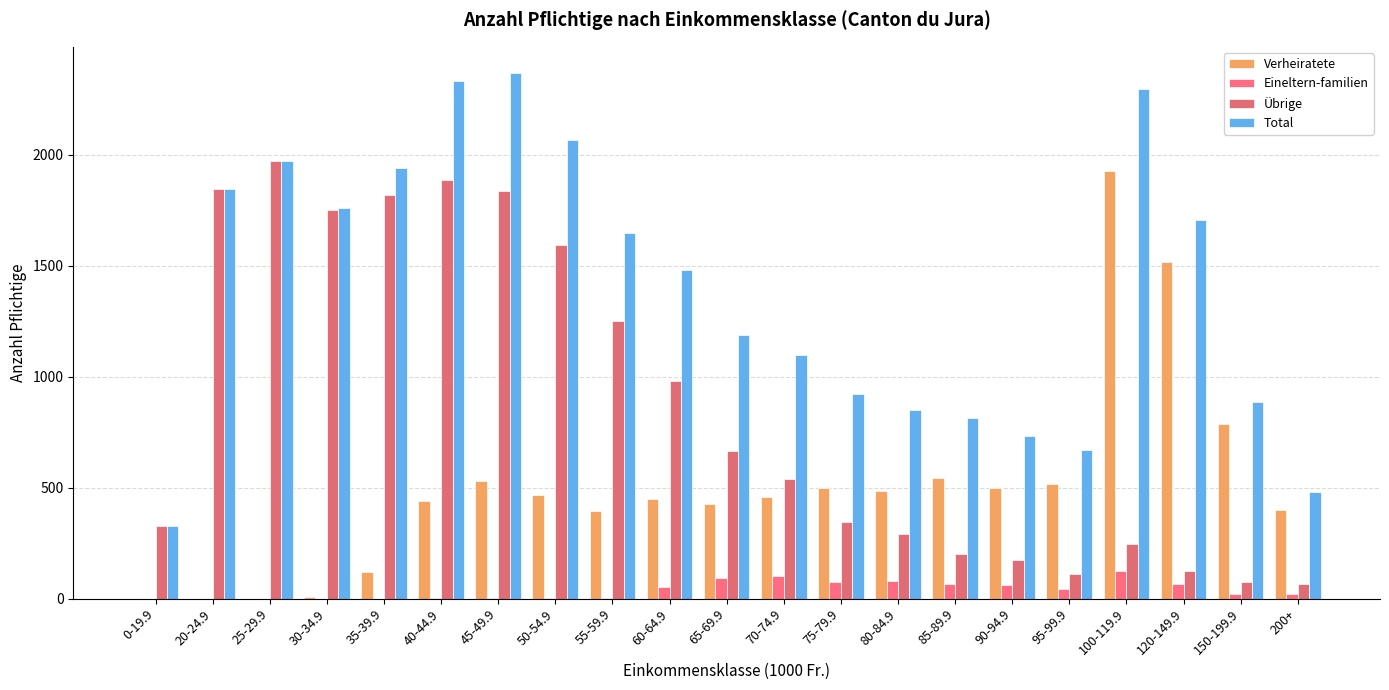

What is the total value across all series at 0-19.9?

650